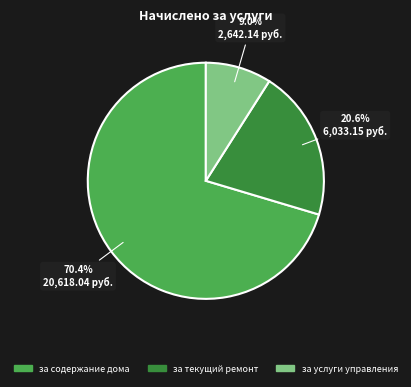

Which has a higher value, за текущий ремонт or за услуги управления?

за текущий ремонт